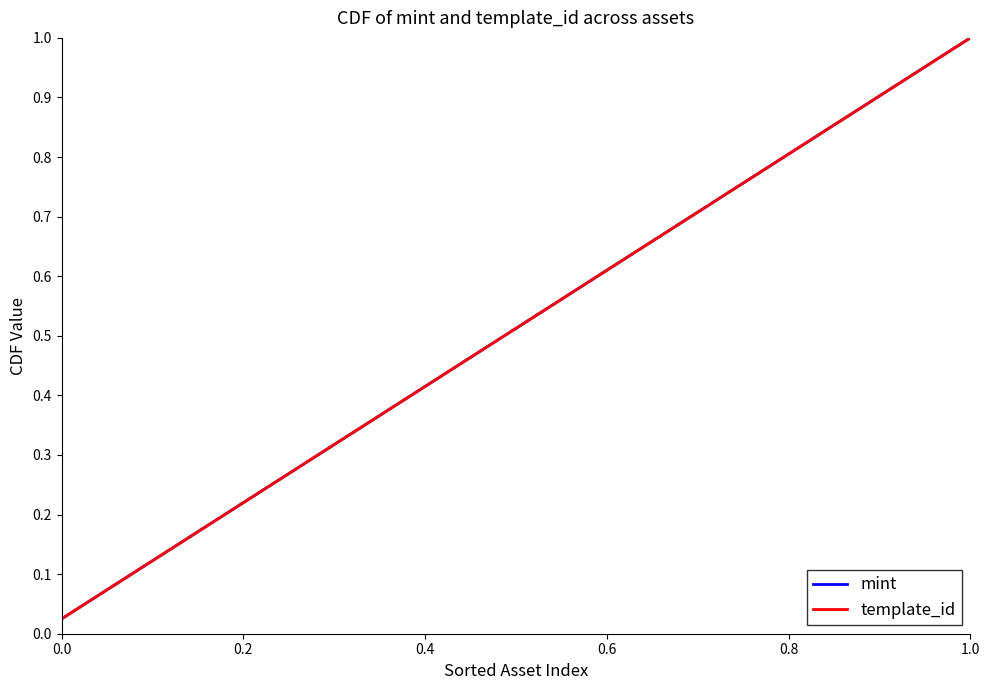

True or false: template_id and mint intersect in this chart.

False